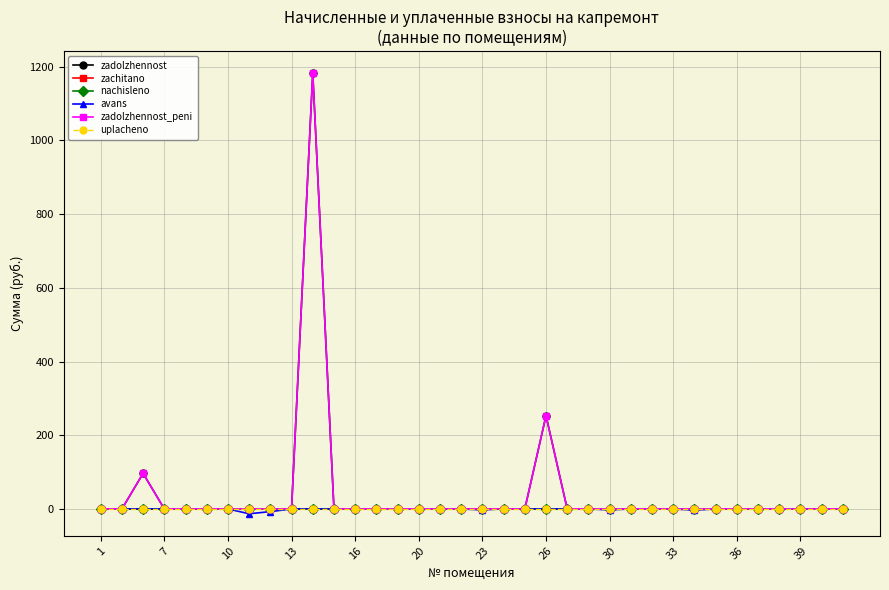

Does the chart have visible grid lines?

Yes